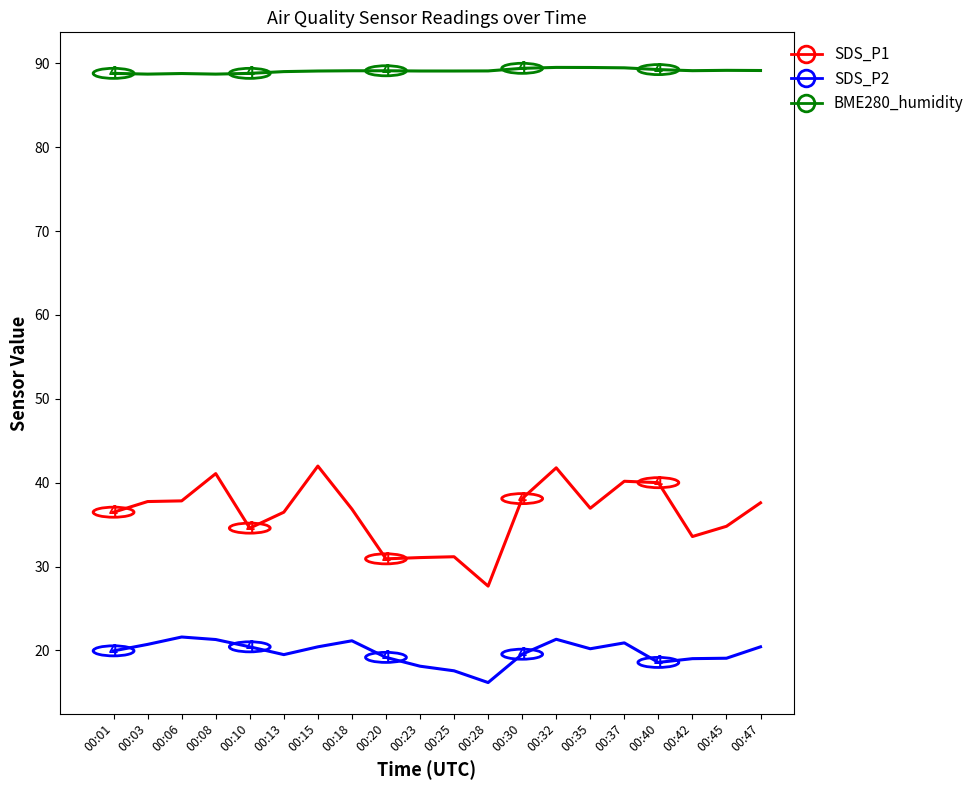

Which series has the largest range (max minus min)?

SDS_P1